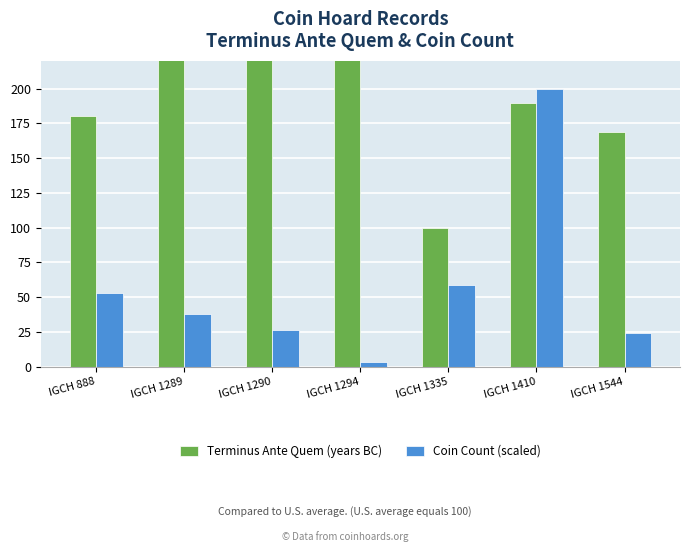

Which series has the widest spread of values?

Terminus Ante Quem (years BC)